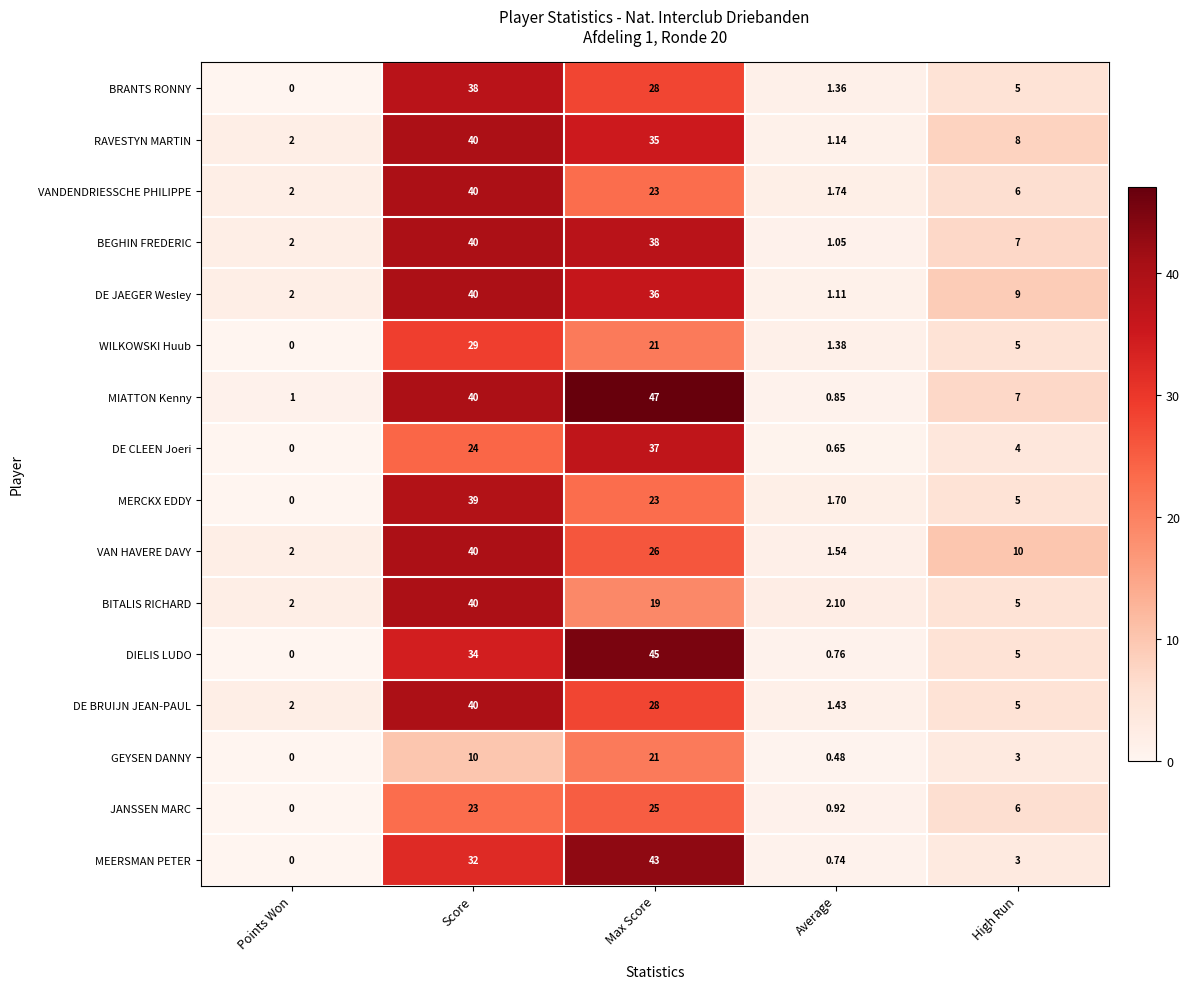

Where does the MIATTON Kenny series first go above 7?

Score